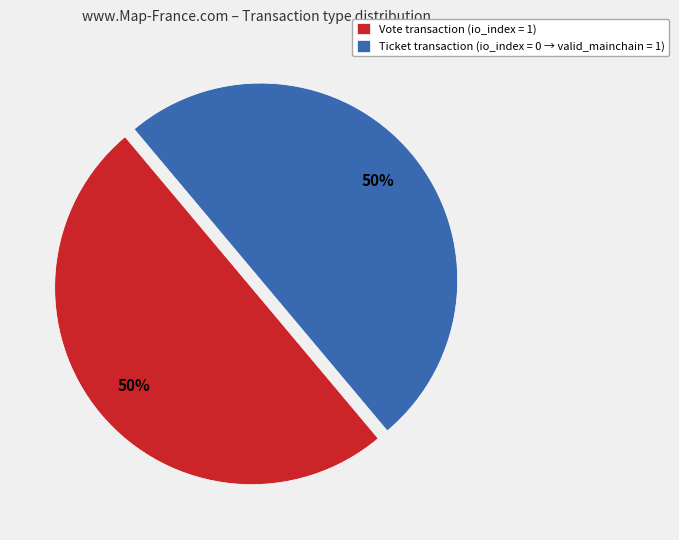

To the nearest percent, what portion does Vote transaction (io_index = 1) represent?

50%